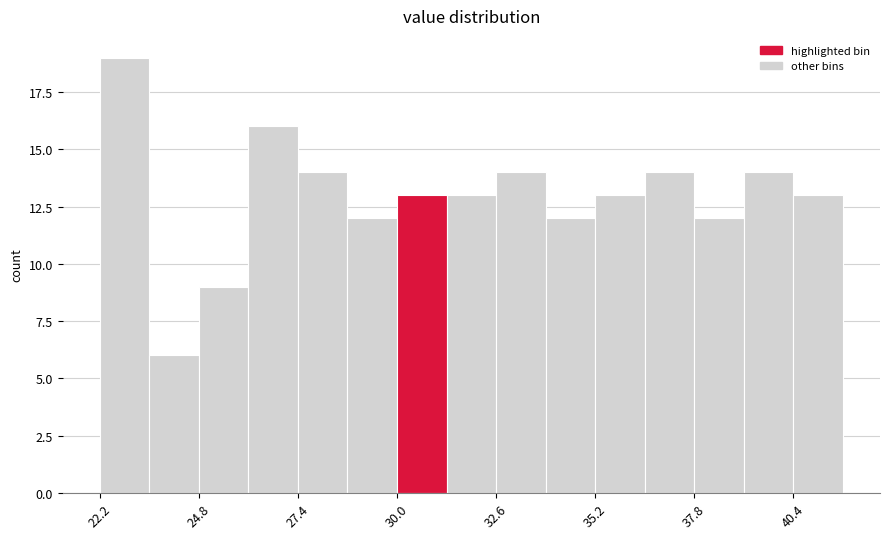

Read against the x-axis, roughly where is the centre of the tallest bar?

23.0